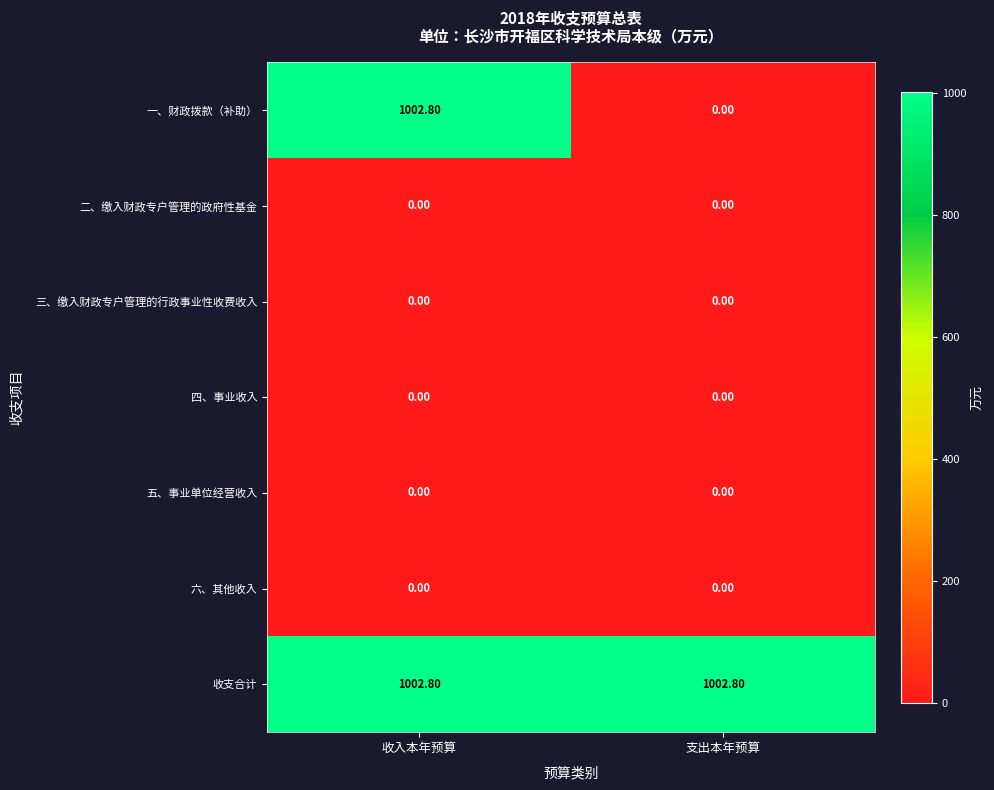

Which series has the widest spread of values?

一、财政拨款（补助）